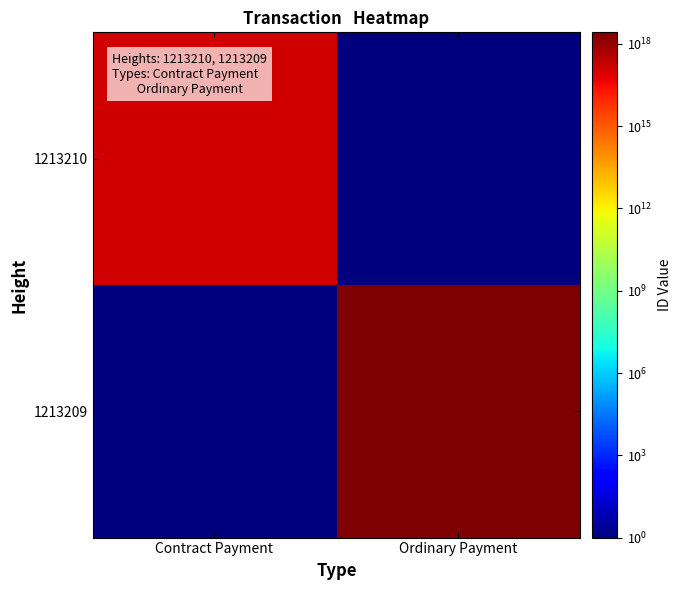

What is the spread (max minus min) of values at Contract Payment?

114395351973037744